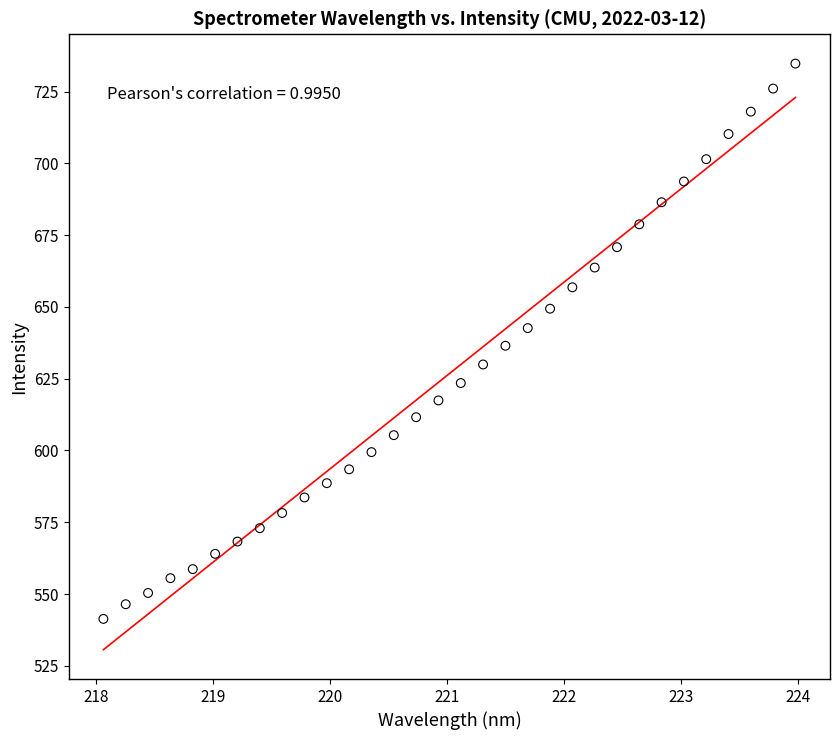

What is the range of Y values (max minus min)?

193.4